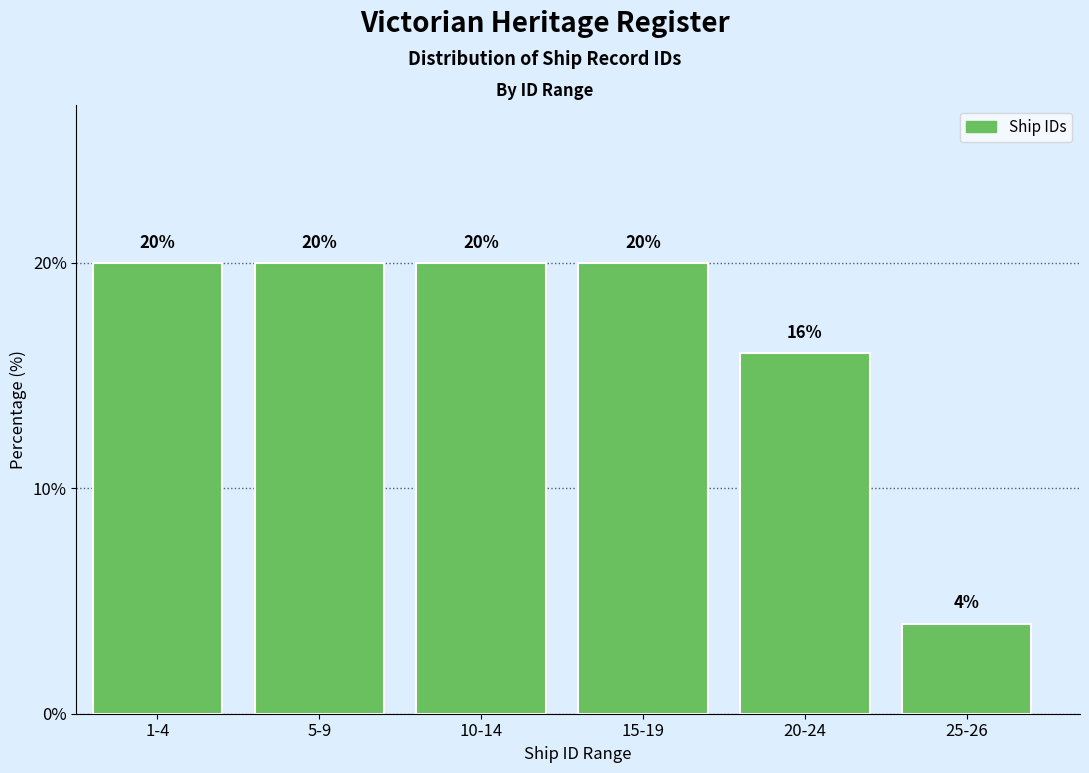

Reading left to right, list all the values displayed in this chart.

20	20	20	20	16	4